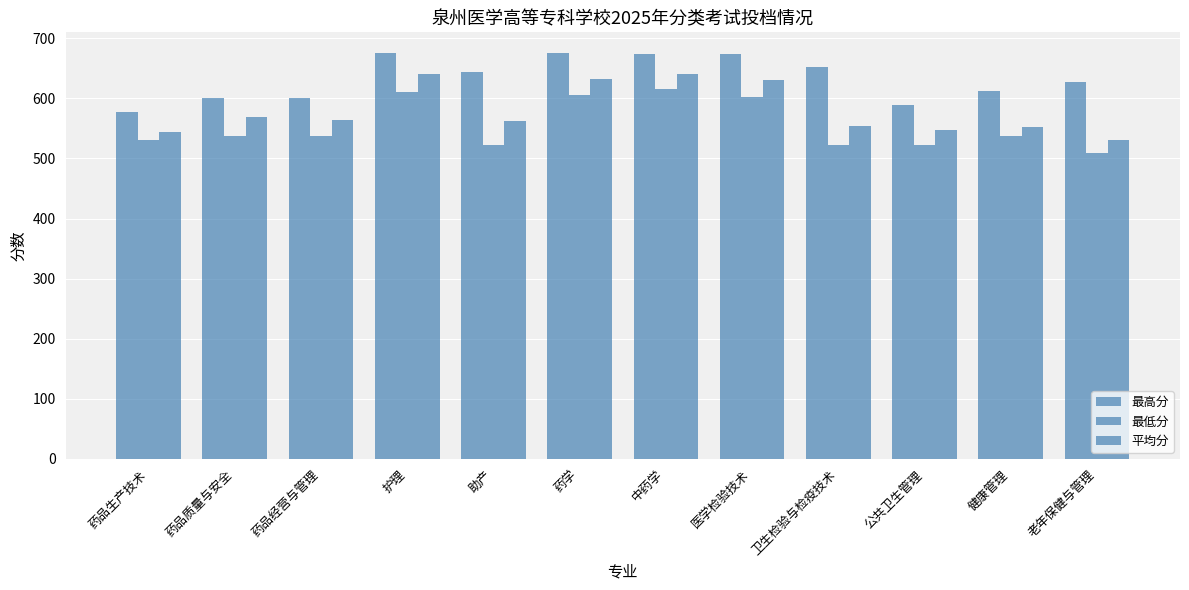

What is the value of the 平均分 bar at the 4th from the left?

641.1